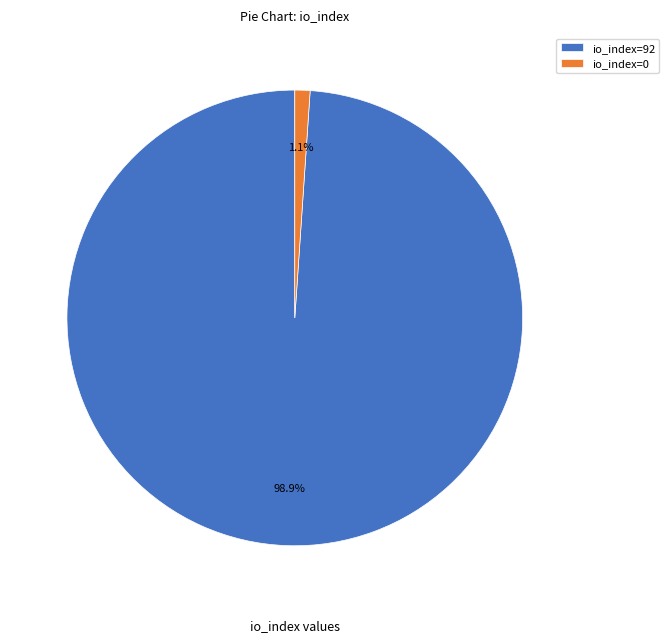

To the nearest percent, what portion does io_index=92 represent?

99%